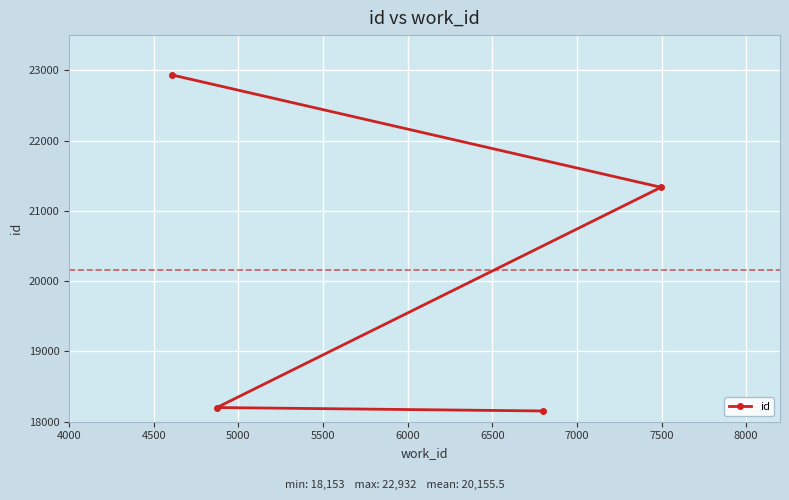

Does the chart display data point markers on the line(s)?

Yes